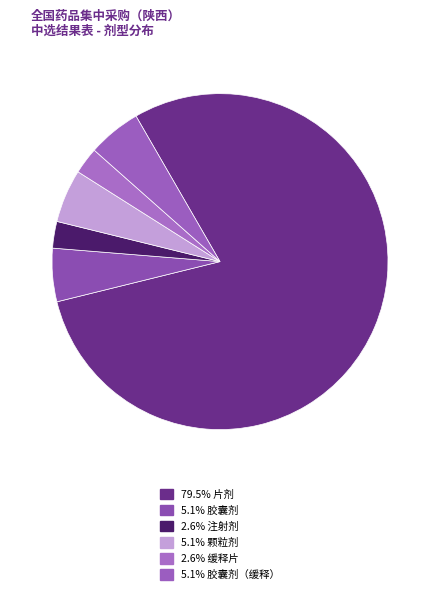

How many slices are in this pie chart?

6